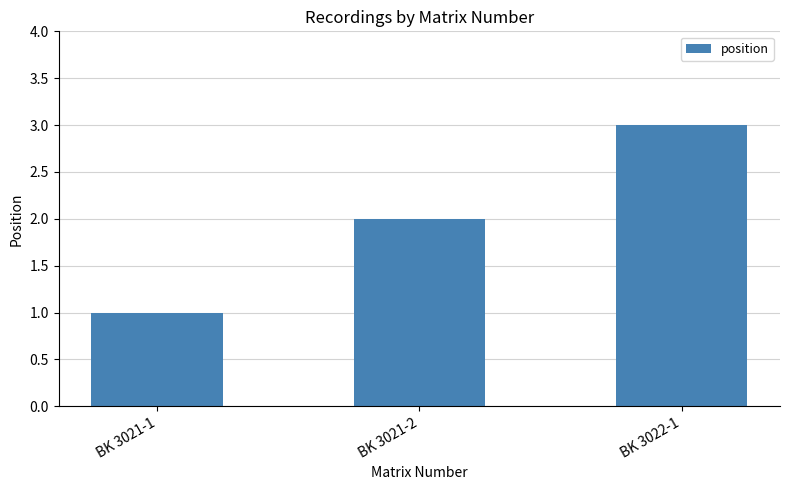

Is it true that the value at BK 3021-2 is 2?

True